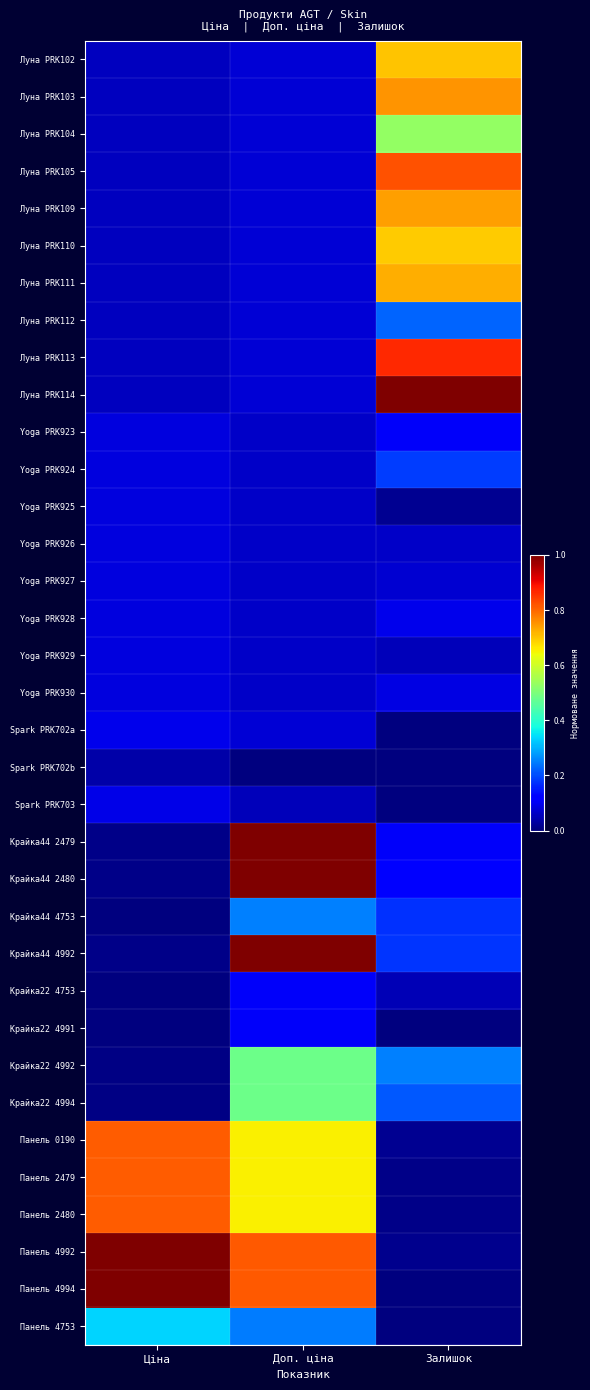

What is the maximum value shown in the chart?

1.0